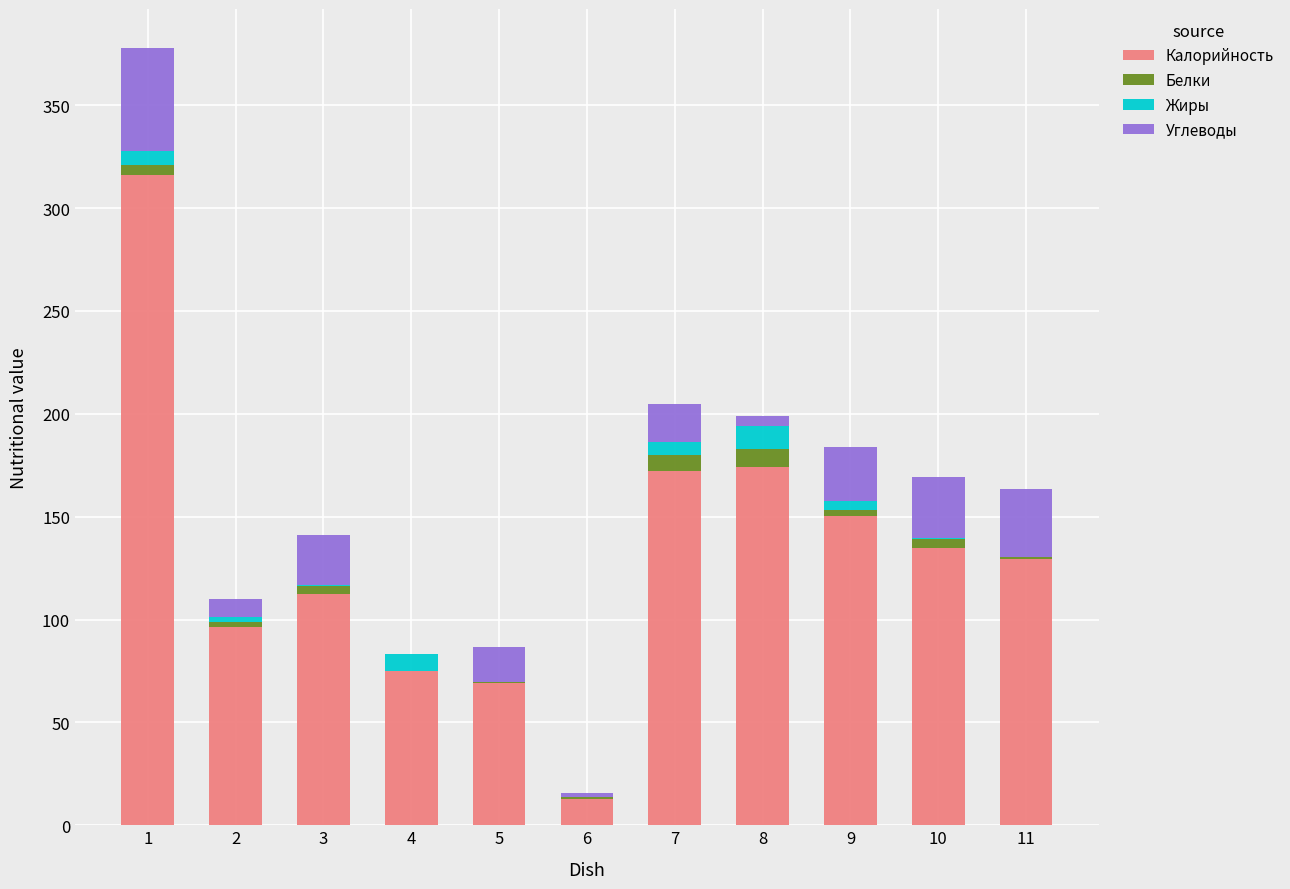

What is the highest value of the Калорийность series?

316.3